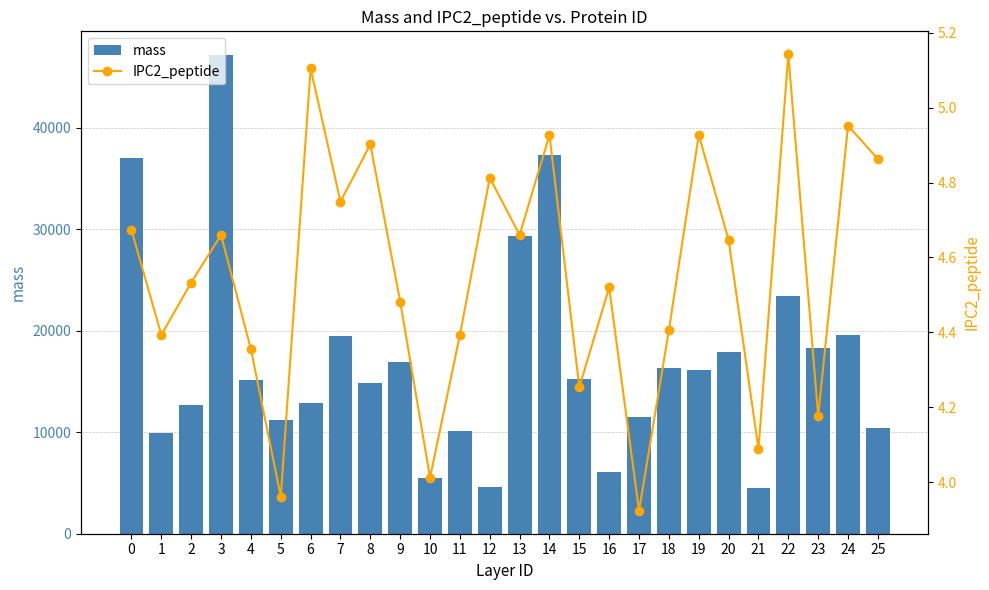

Reading right to left, list all the values displayed in this chart.

mass: 10377.7	19602.9	18335.5	23460.3	4549.1	17944.1	16075.8	16336.2	11537.4	6096.7	15234.2	37309.8	29363.8	4556.2	10118.1	5484.1	16953.7	14797.4	19483.8	12903.5	11159.1	15144.7	47121.1	12653.3	9933.1	37022.2
IPC2_peptide: 4.9	5.0	4.2	5.1	4.1	4.6	4.9	4.4	3.9	4.5	4.3	4.9	4.7	4.8	4.4	4.0	4.5	4.9	4.7	5.1	4.0	4.4	4.7	4.5	4.4	4.7